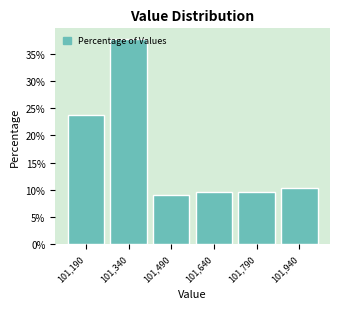

What is the sum of the values at 101,340 and 101,940?

48.1